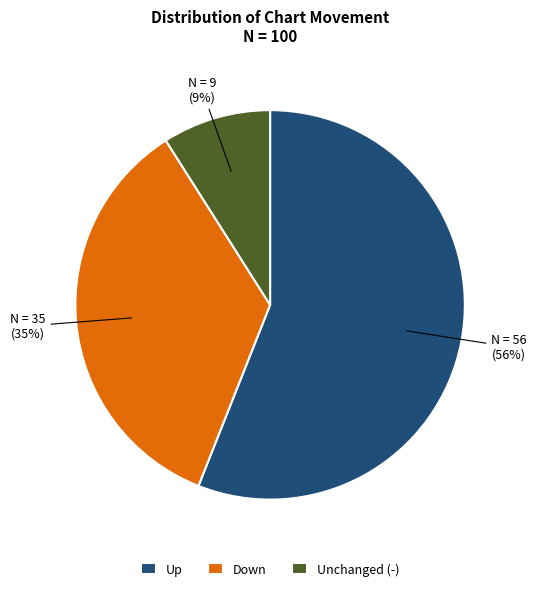

Approximately how many times larger is the value at Down compared to Up?

0.6